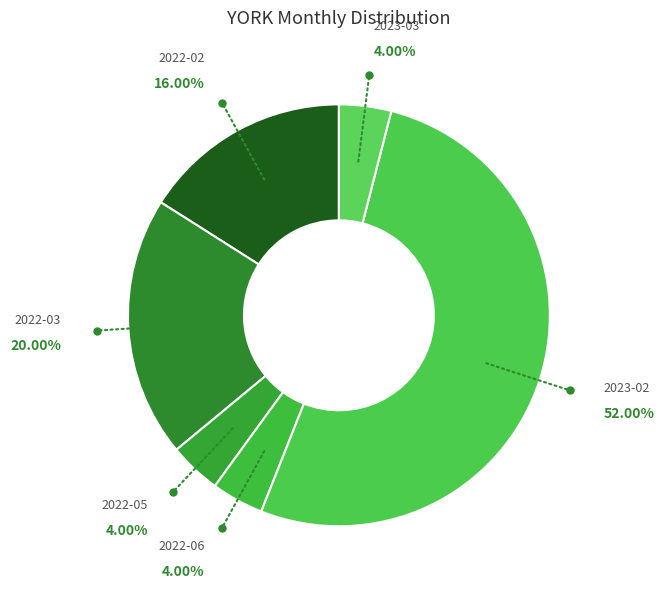

How many slices are in this pie chart?

6